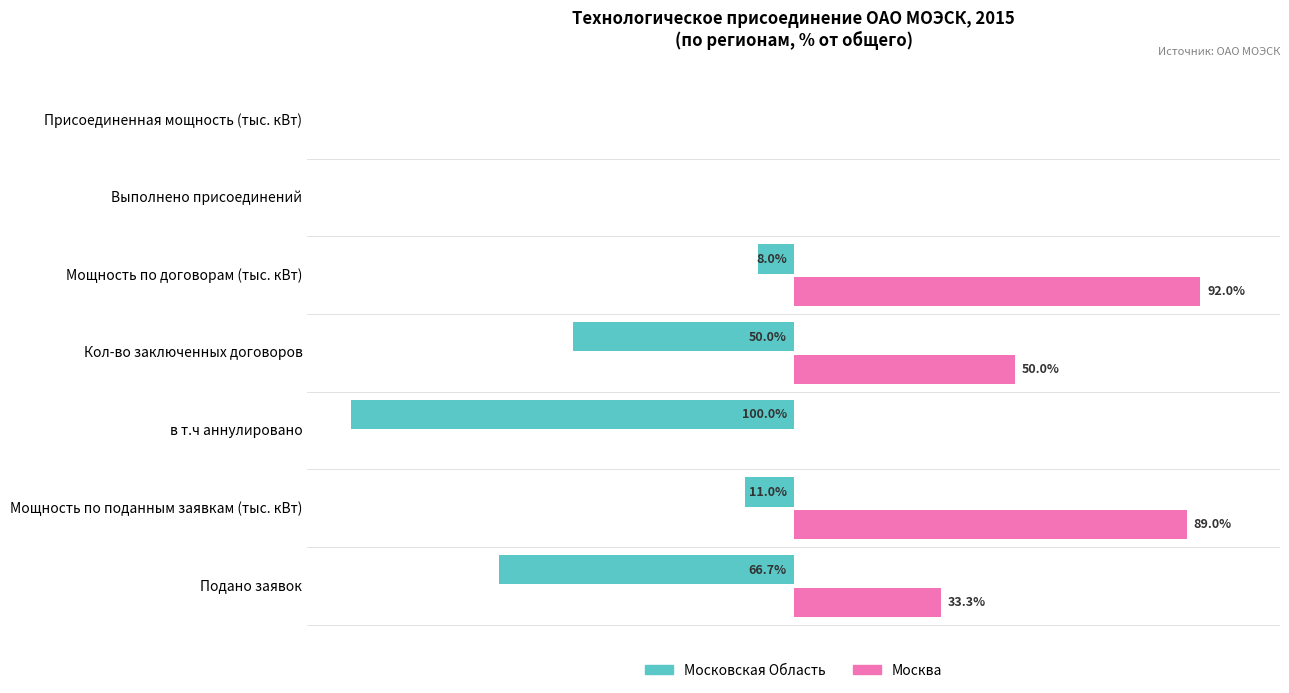

Where is Московская Область nearest to the value -50?

Кол-во заключенных договоров